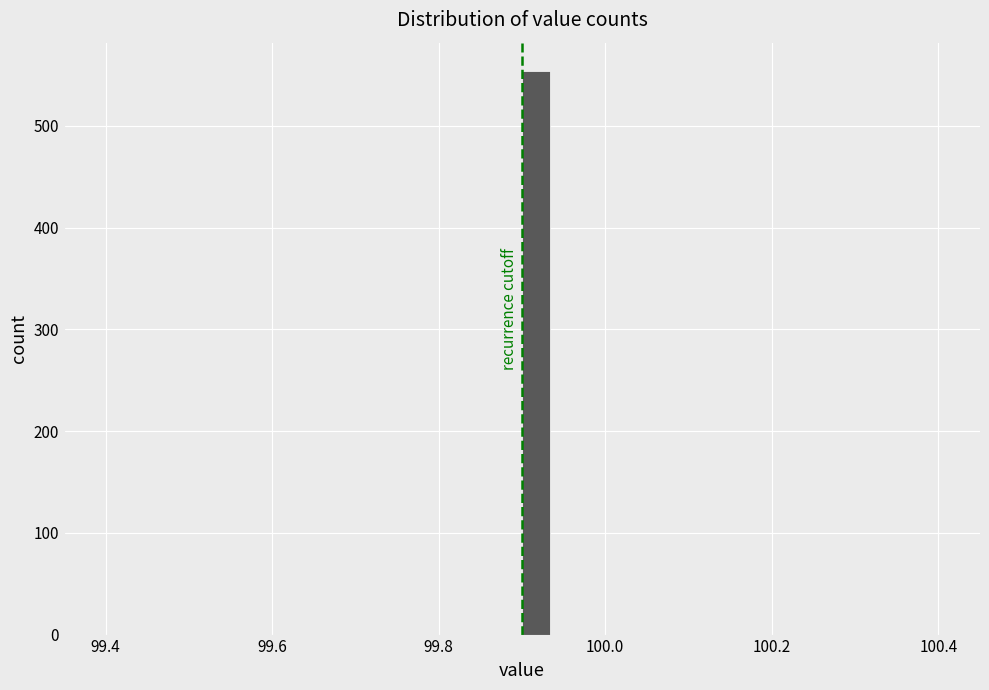

Read against the x-axis, roughly where is the centre of the tallest bar?

99.92